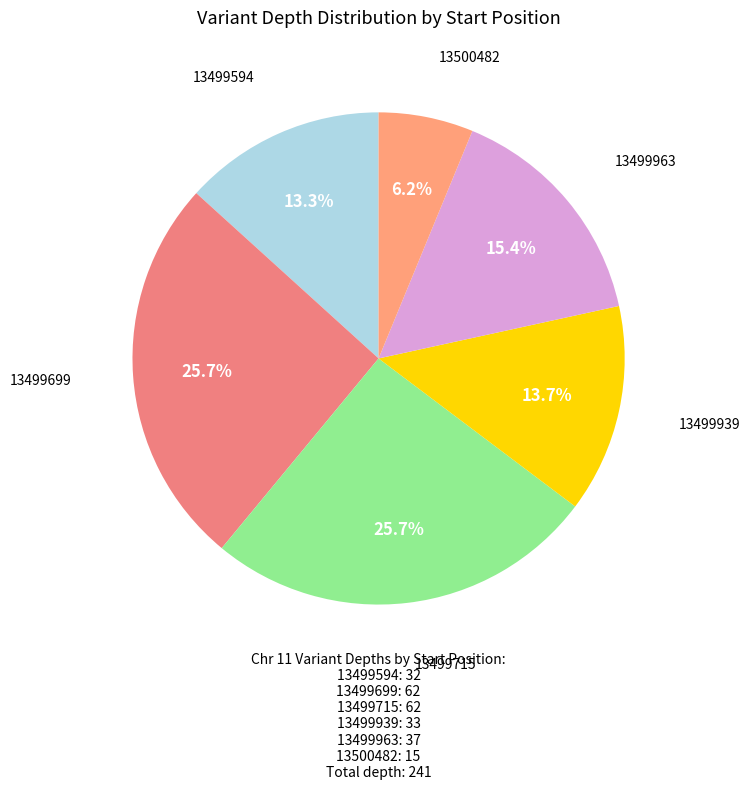

To the nearest percent, what is the average slice percentage?

17%